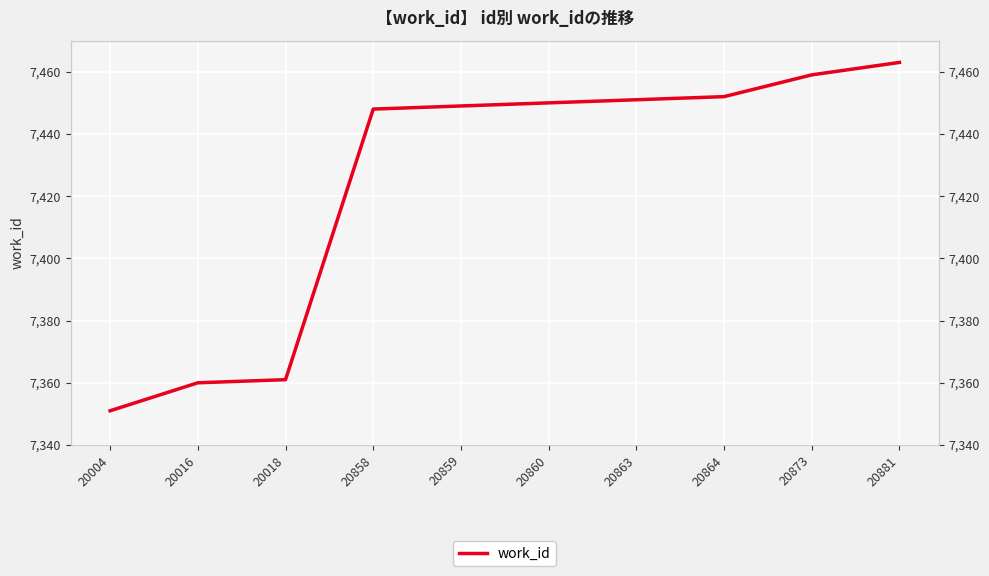

What is the maximum value shown in the chart?

7463